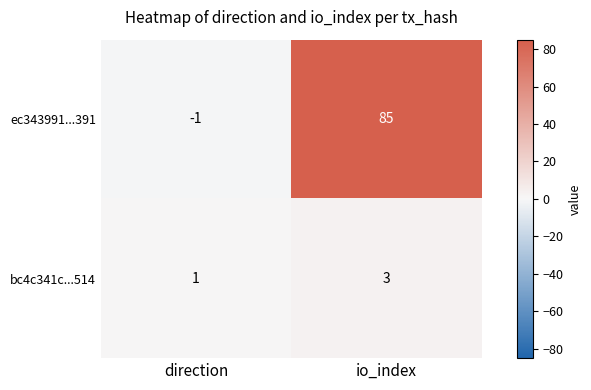

How many values in ec343991...391 are above zero?

1